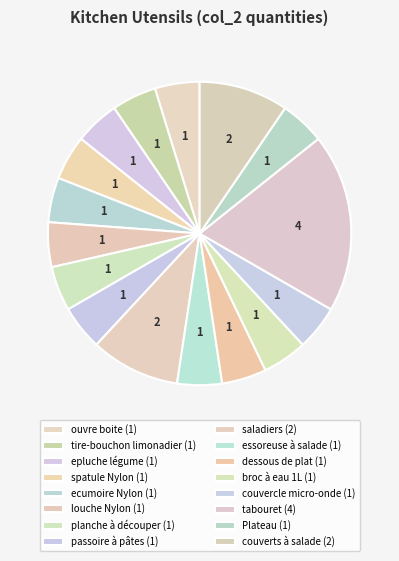

To the nearest percent, what is the difference between the tabouret and couverts à salade slice percentages?

10%